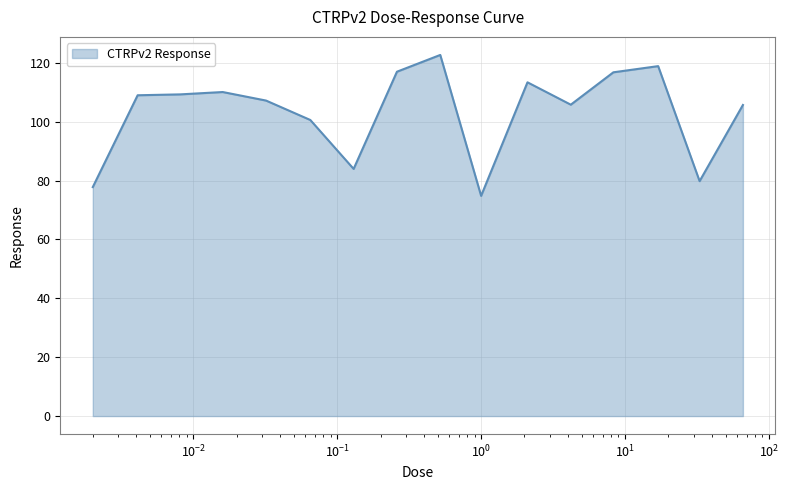

Does the chart have visible grid lines?

Yes